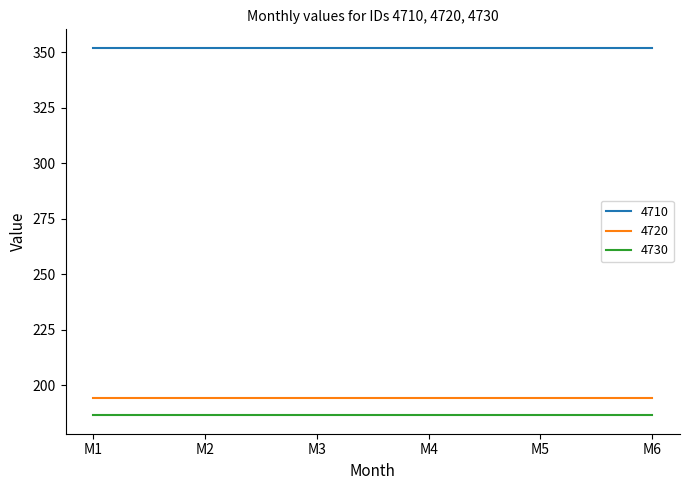

At how many categories does at least one series exceed 272?

6